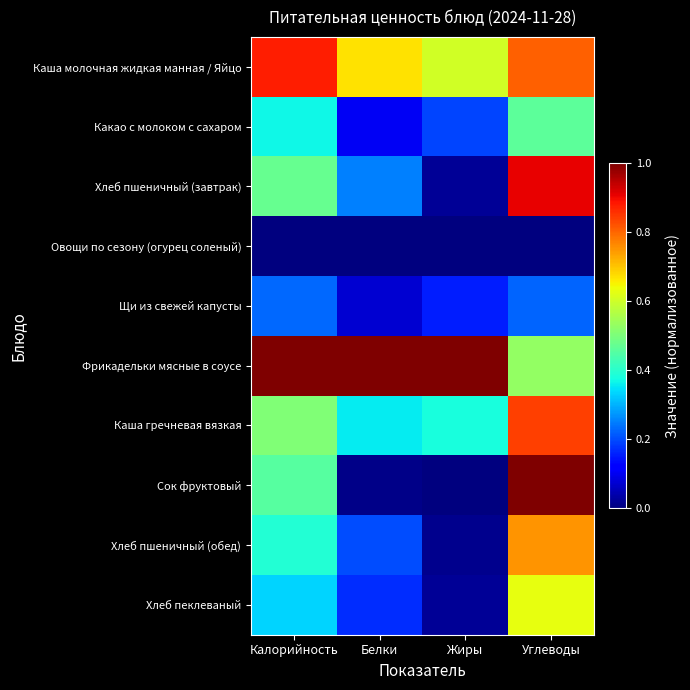

Reading right to left, list all the values displayed in this chart.

Каша молочная жидкая манная / Яйцо: Углеводы=0.8	Жиры=0.6	Белки=0.7	Калорийность=0.9
Какао с молоком с сахаром: Углеводы=0.5	Жиры=0.2	Белки=0.1	Калорийность=0.4
Хлеб пшеничный (завтрак): Углеводы=0.9	Жиры=0.0	Белки=0.3	Калорийность=0.5
Овощи по сезону (огурец соленый): Углеводы=0.0	Жиры=0.0	Белки=0.0	Калорийность=0.0
Щи из свежей капусты: Углеводы=0.2	Жиры=0.2	Белки=0.1	Калорийность=0.2
Фрикадельки мясные в соусе: Углеводы=0.5	Жиры=1.0	Белки=1.0	Калорийность=1.0
Каша гречневая вязкая: Углеводы=0.8	Жиры=0.4	Белки=0.4	Калорийность=0.5
Сок фруктовый: Углеводы=1.0	Жиры=0.0	Белки=0.0	Калорийность=0.5
Хлеб пшеничный (обед): Углеводы=0.8	Жиры=0.0	Белки=0.2	Калорийность=0.4
Хлеб пеклеваный: Углеводы=0.6	Жиры=0.0	Белки=0.2	Калорийность=0.3